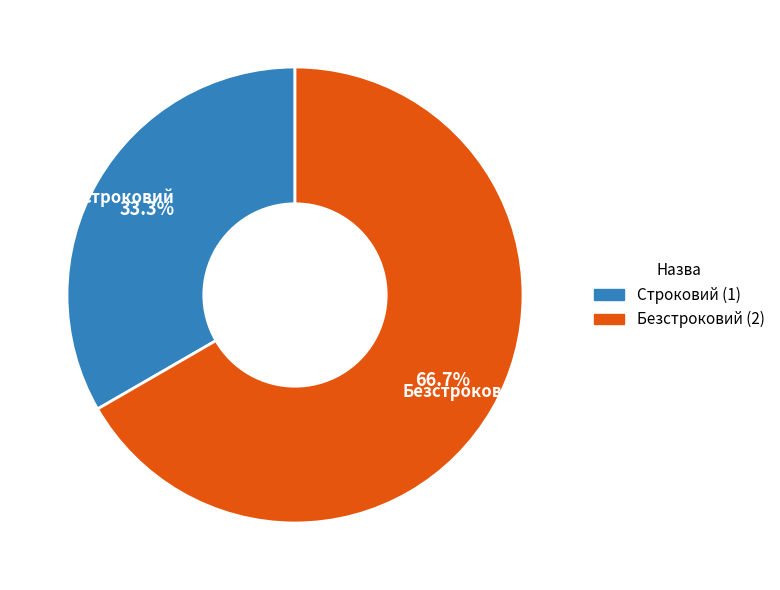

Which category accounts for the majority?

Безстроковий